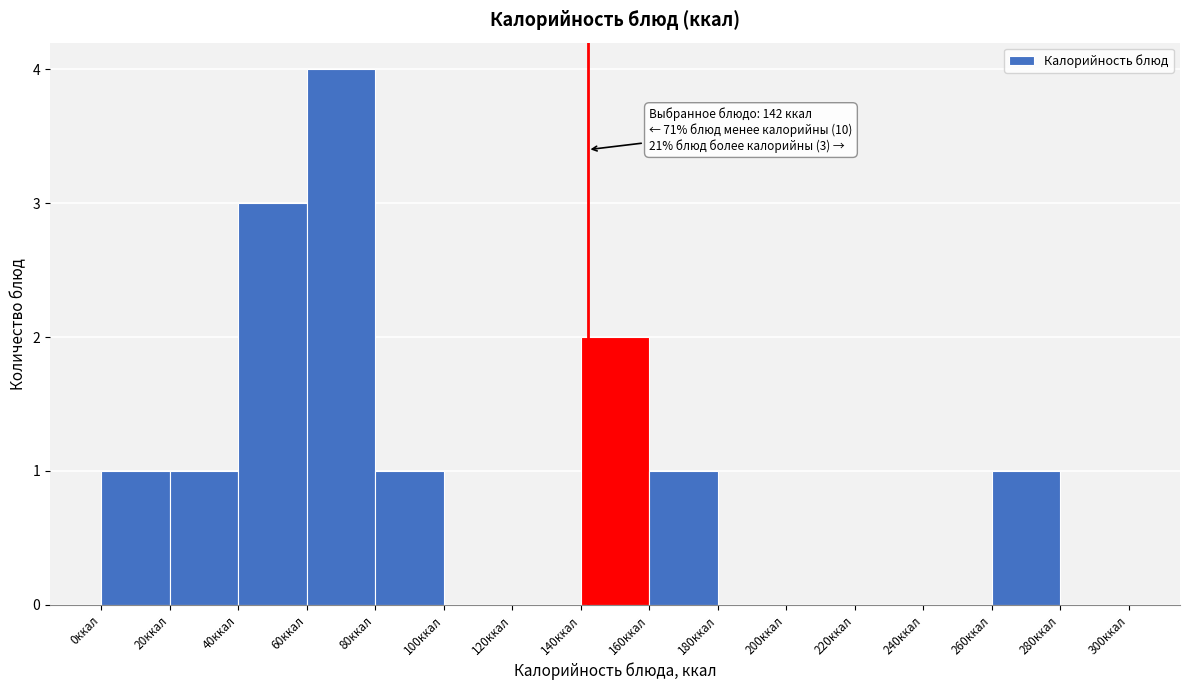

Over which range of the x-axis is the bar tallest?

60 to 80